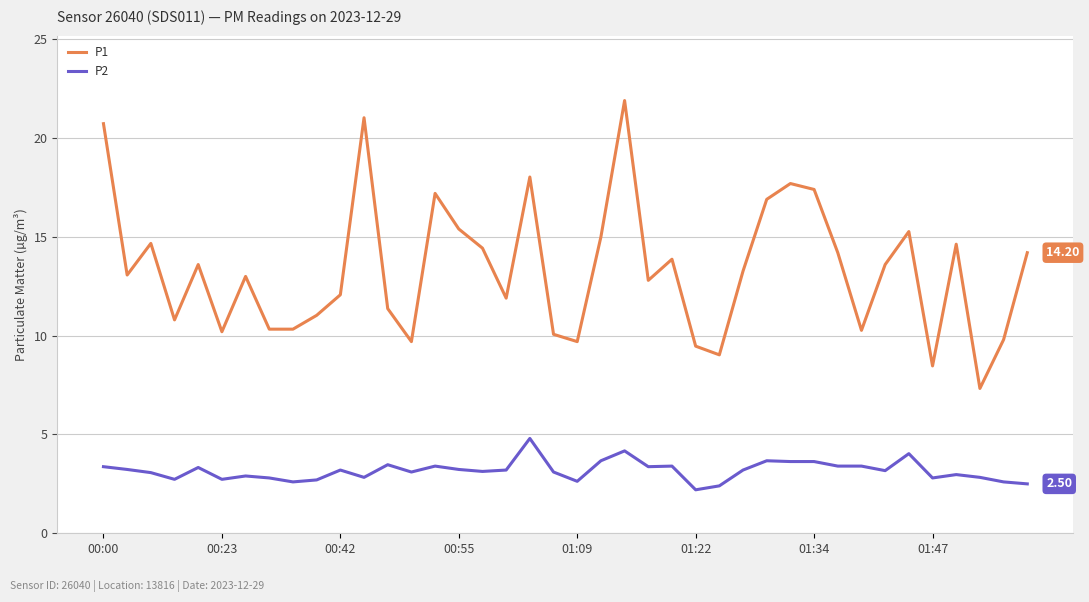

Which series has the largest total across all categories?

P1